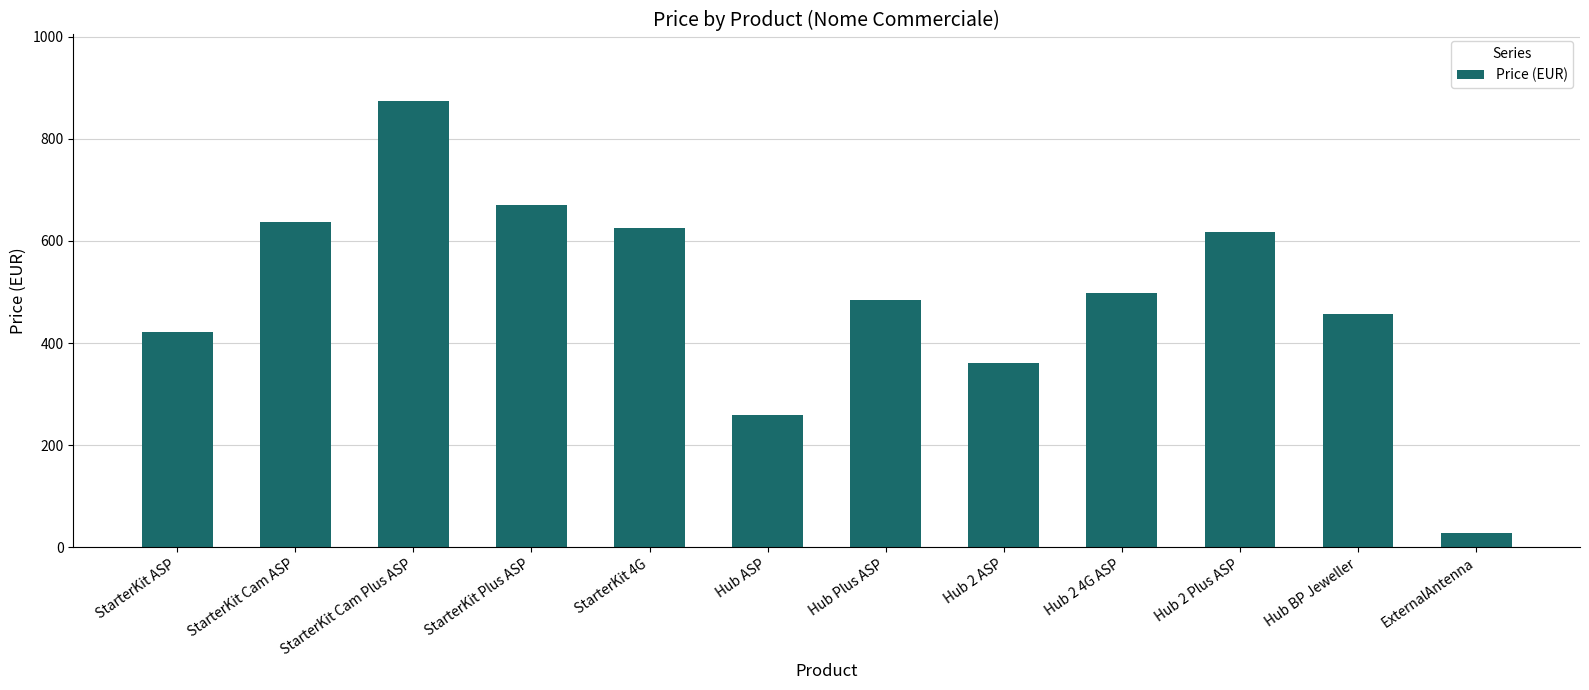

What is the sum of the values at StarterKit Plus ASP and ExternalAntenna?

698